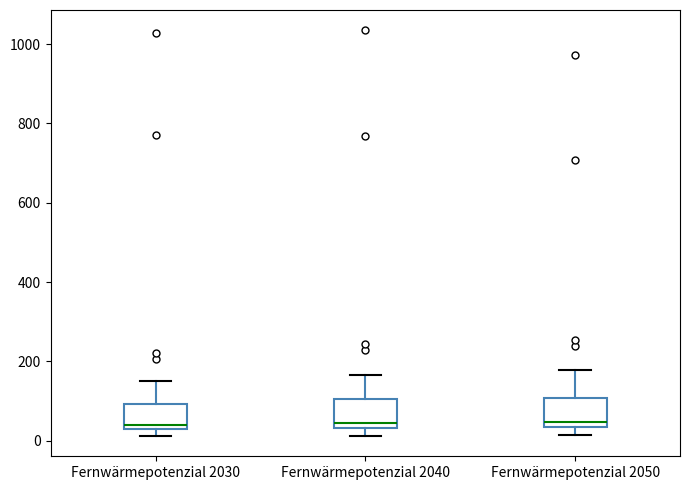

Reading left to right, read every box against the y-axis: the position of its median line, the range the box covers, and the ends of its whiskers. The values are not printed on the chart, so give them approximately, as read against the axis.

Fernwärmepotenzial 2030: median 40, box 20 to 100, whiskers 20 (just below the box's lower edge) to 160
Fernwärmepotenzial 2040: median 40 (just above the box's lower edge), box 40 to 100, whiskers 20 to 160
Fernwärmepotenzial 2050: median 40 (just above the box's lower edge), box 40 to 100, whiskers 20 to 180